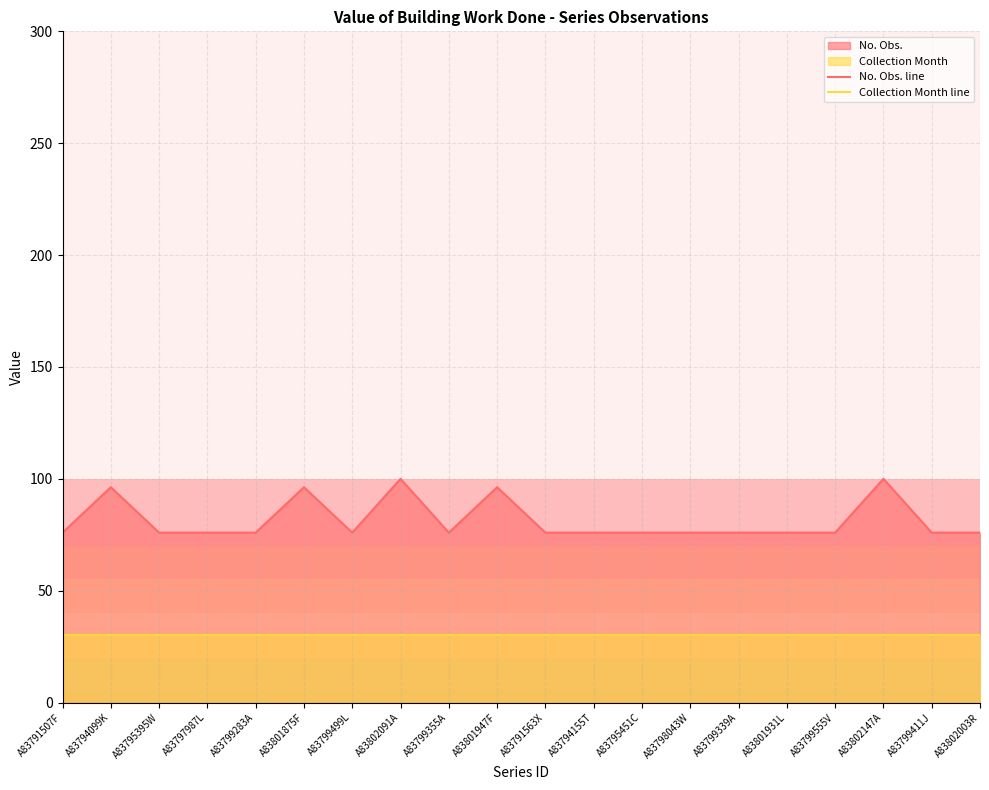

The Collection Month line series shows 30.0 at A83794155T. True or false?

True